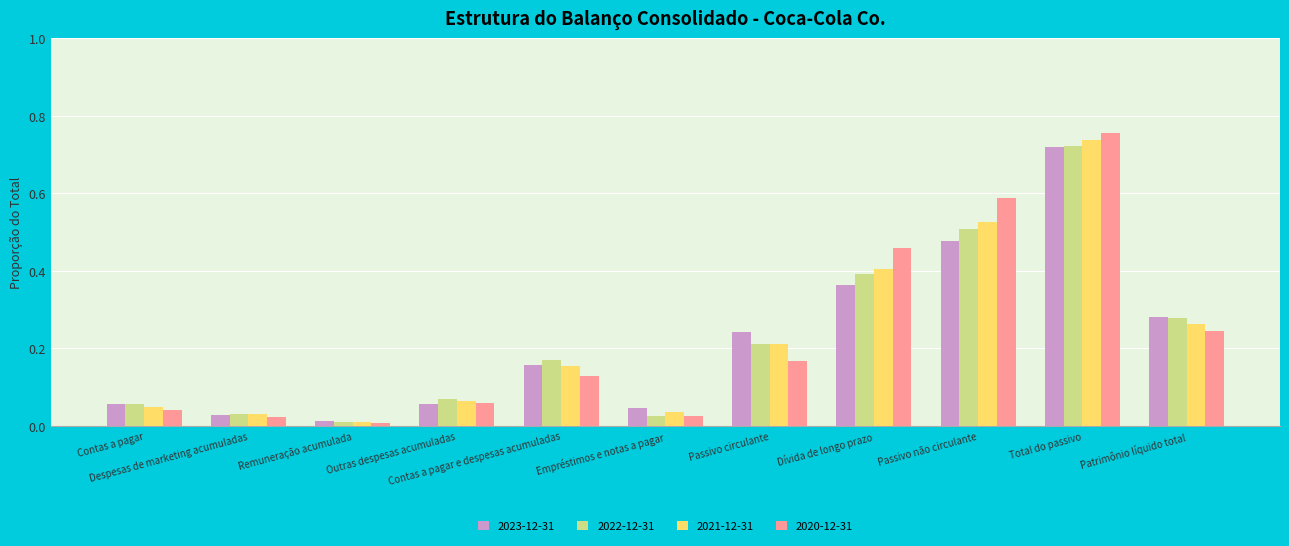

What is the sum of all 2021-12-31 values?

2.5